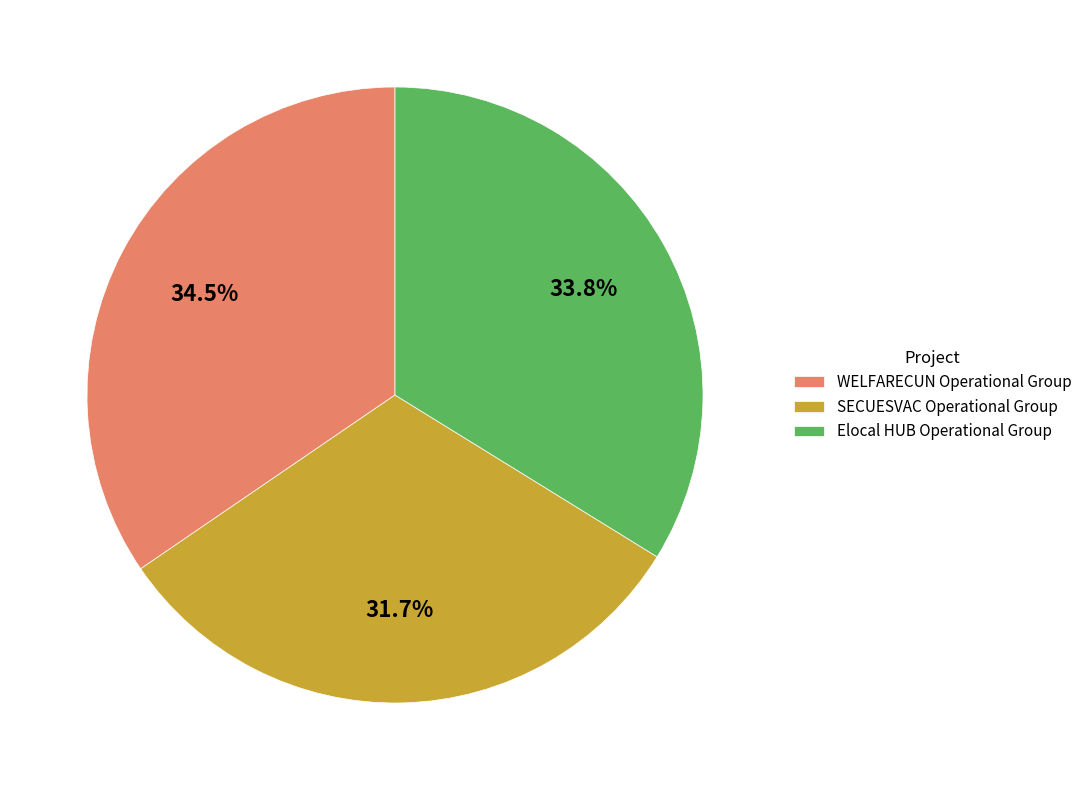

What is the largest slice in the pie chart?

WELFARECUN Operational Group